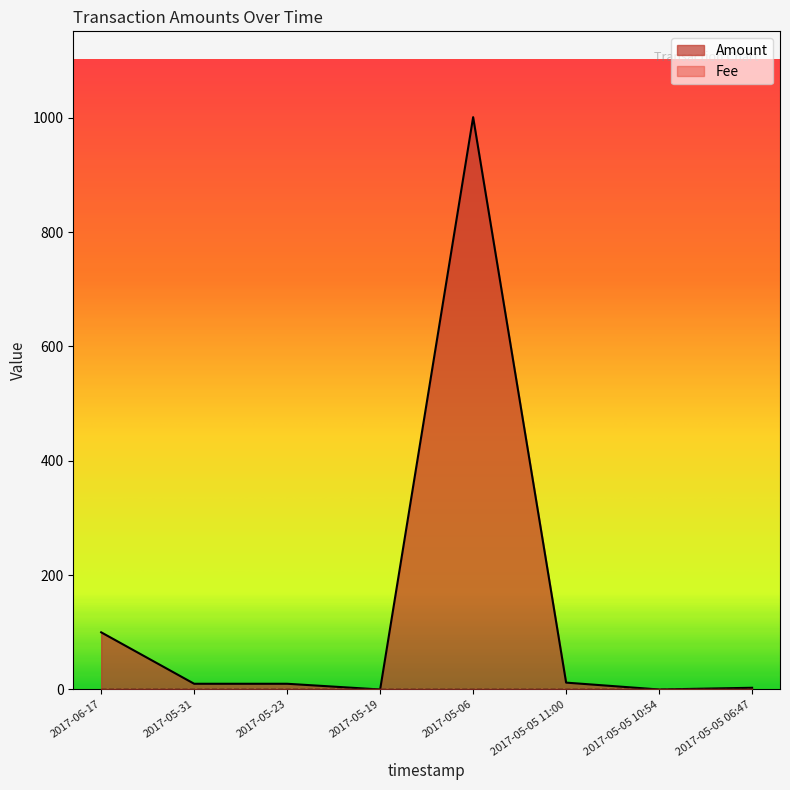

True or false: the data shows 5 at 2017-05-05 06:47.

False